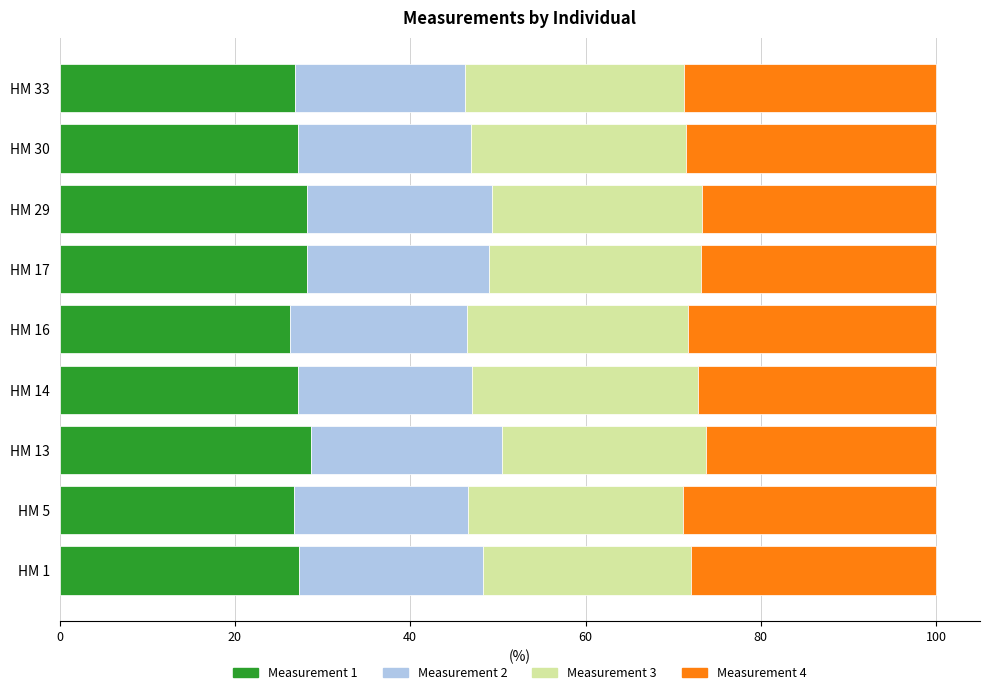

What is the minimum value for Measurement 1?

26.3